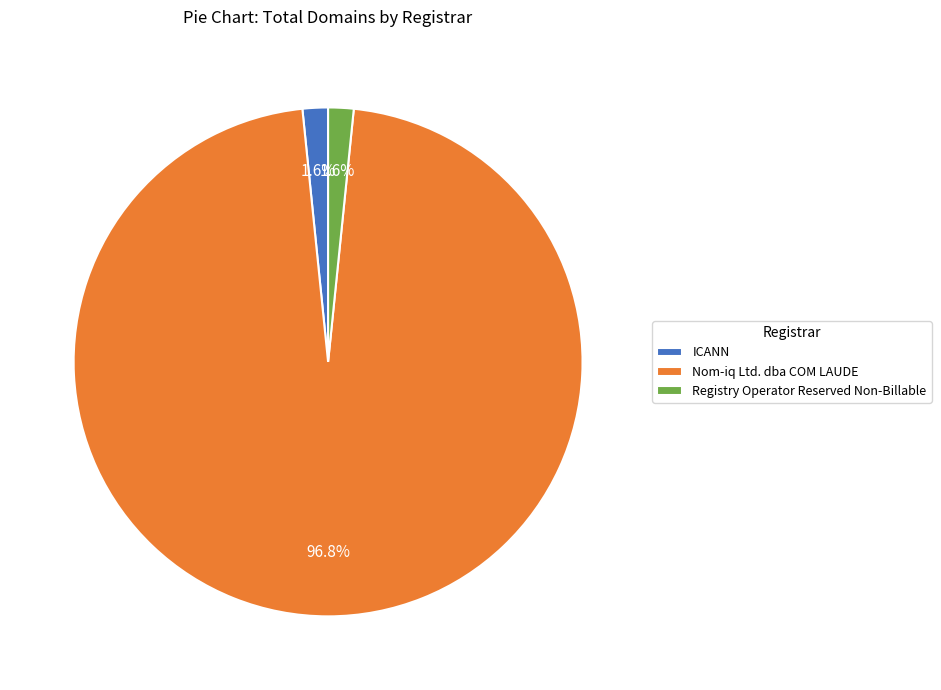

Which category has the biggest portion of the pie?

Nom-iq Ltd. dba COM LAUDE